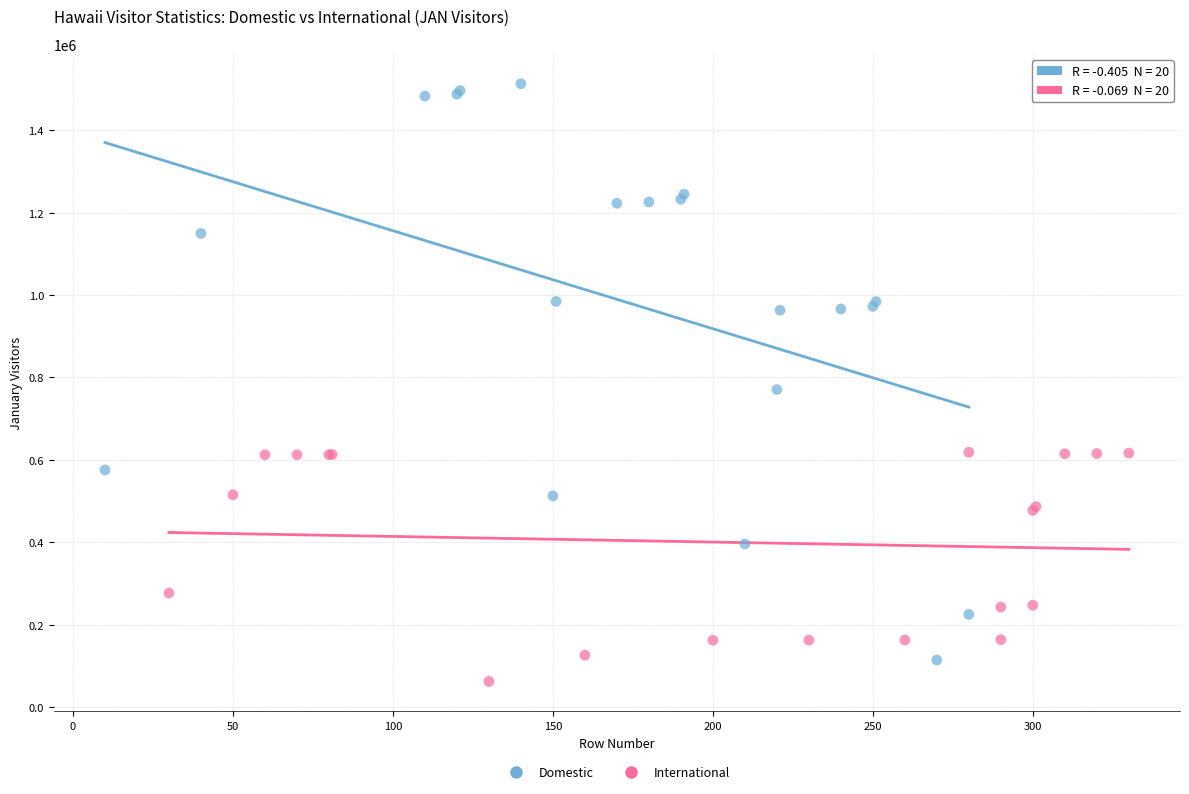

What are all the series names shown in the legend?

Domestic, International